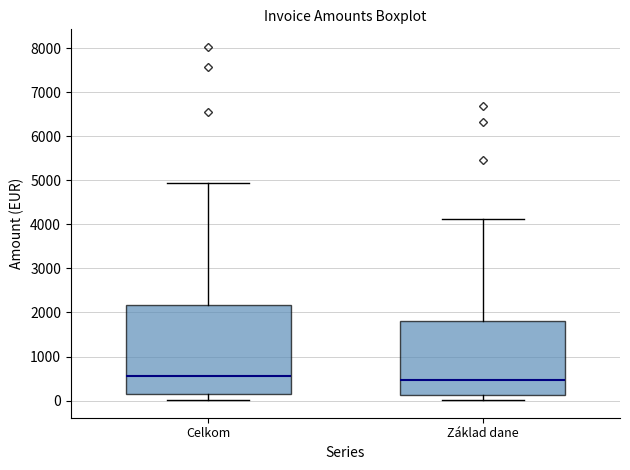

Reading left to right, read every box against the y-axis: the position of its median line, the range the box covers, and the ends of its whiskers. The values are not printed on the chart, so give them approximately, as read against the axis.

Celkom: median 600, box 200 to 2200, whiskers 0 to 4900
Základ dane: median 500, box 100 to 1800, whiskers 0 to 4100